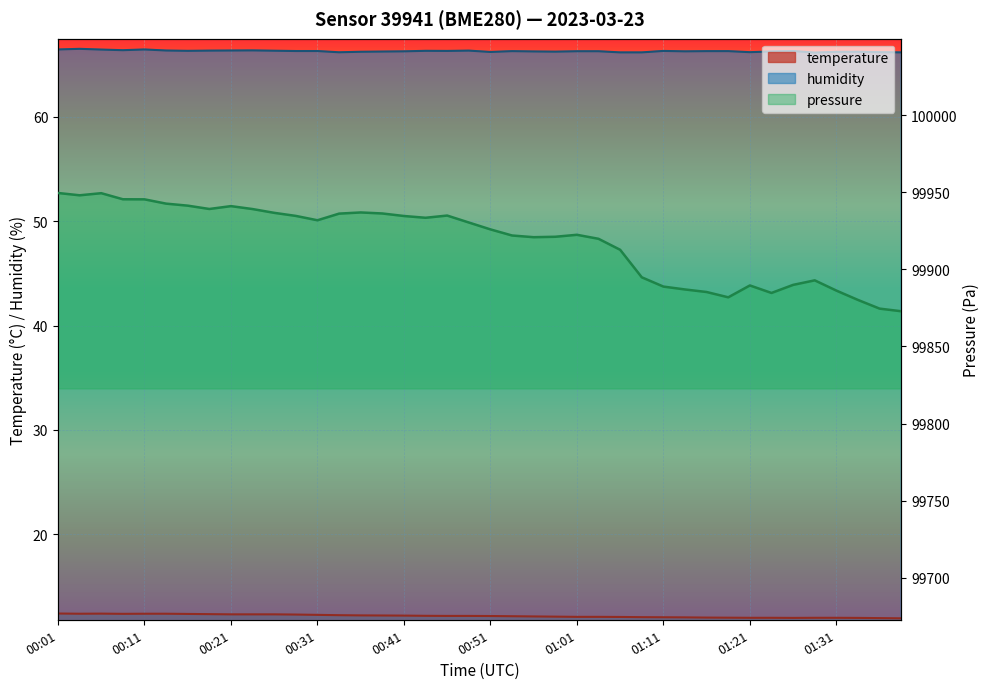

What is the sum of all humidity values?

2652.3